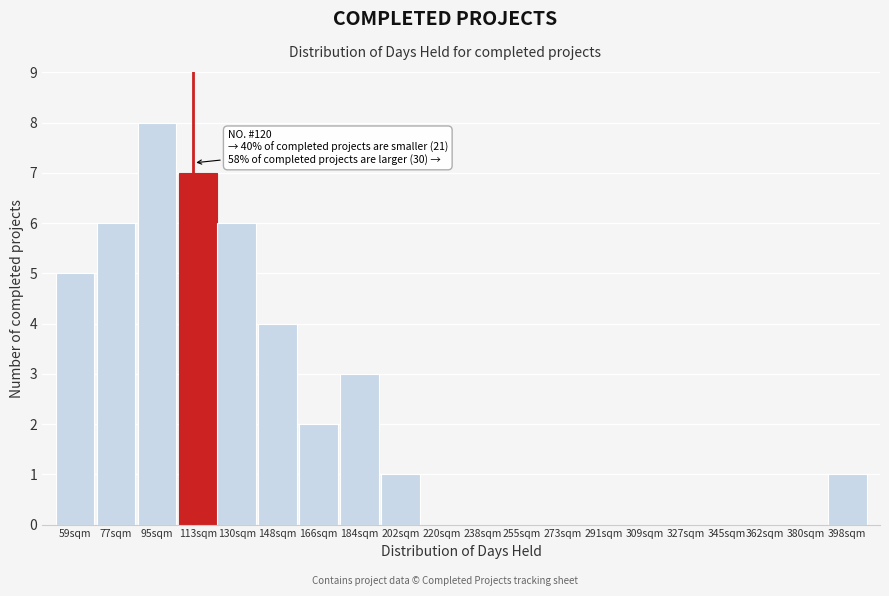

Reading left to right, list all the values displayed in this chart.

59sqm=5	77sqm=6	95sqm=8	113sqm=7	130sqm=6	148sqm=4	166sqm=2	184sqm=3	202sqm=1	220sqm=0	238sqm=0	255sqm=0	273sqm=0	291sqm=0	309sqm=0	327sqm=0	345sqm=0	362sqm=0	380sqm=0	398sqm=1